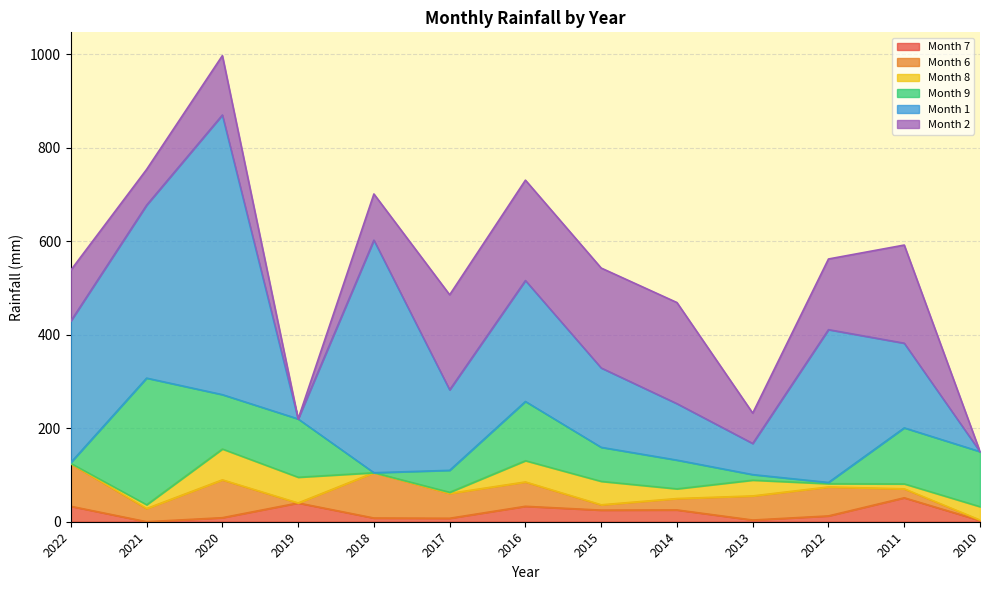

Does the chart display data point markers on the line(s)?

No